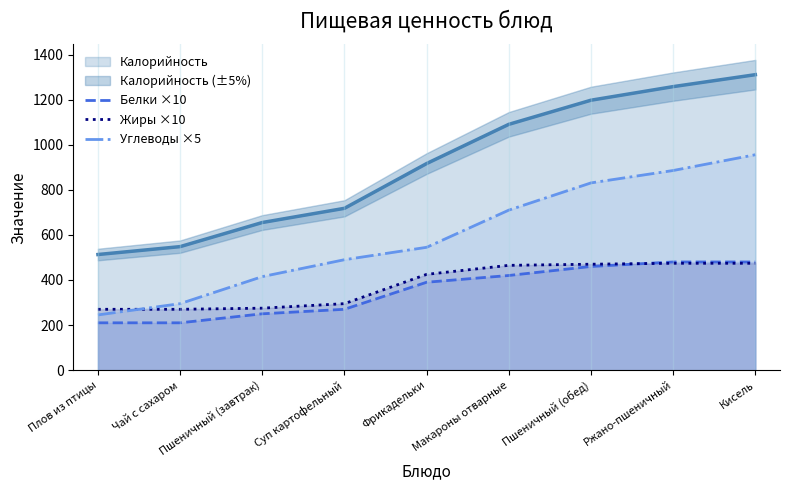

How many data points in Жиры ×10 are less than 425?

4